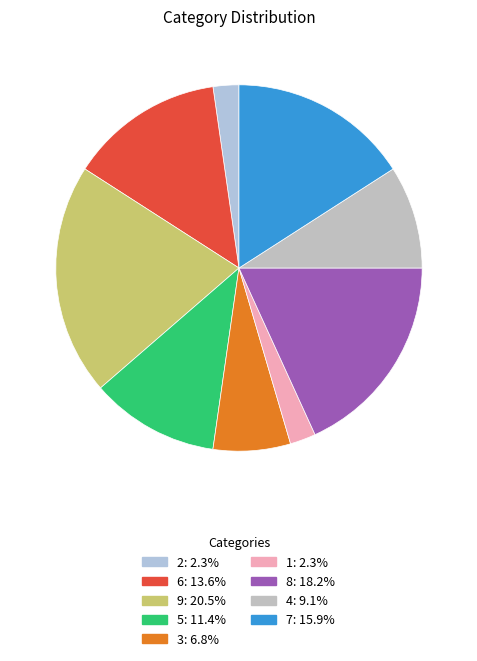

Is there any slice that represents more than half of the pie?

No